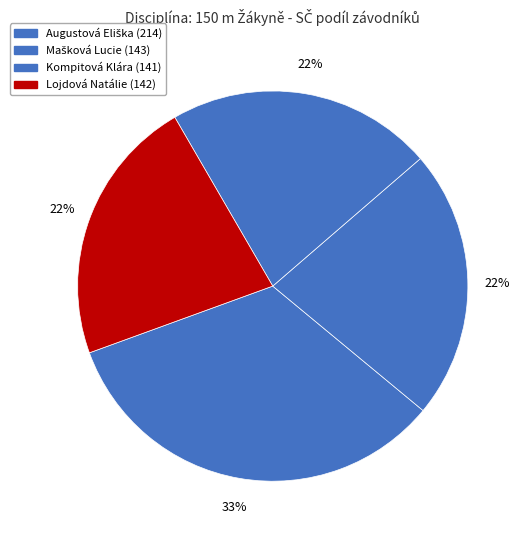

How many slices are in this pie chart?

4